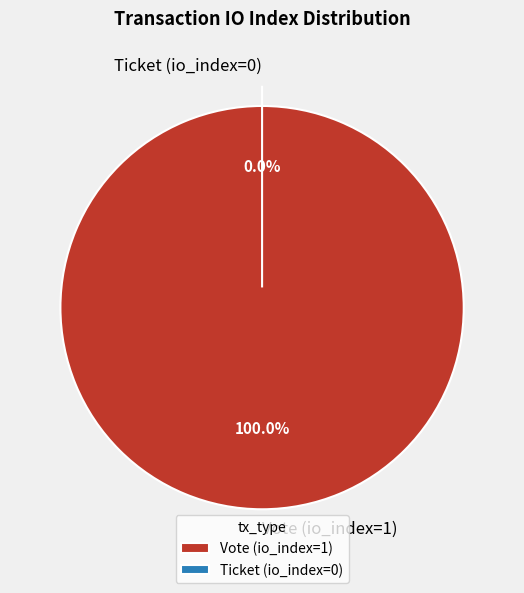

To the nearest percent, what is the difference between the Vote (io_index=1) and Ticket (io_index=0) slice percentages?

100%